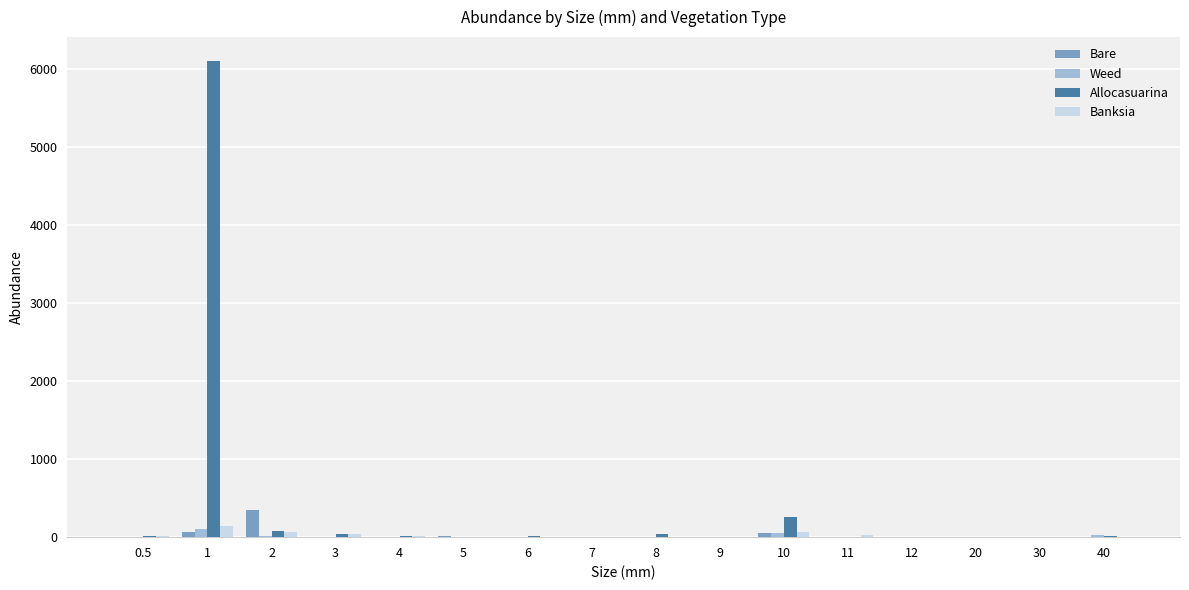

Which series has the largest total across all categories?

Allocasuarina